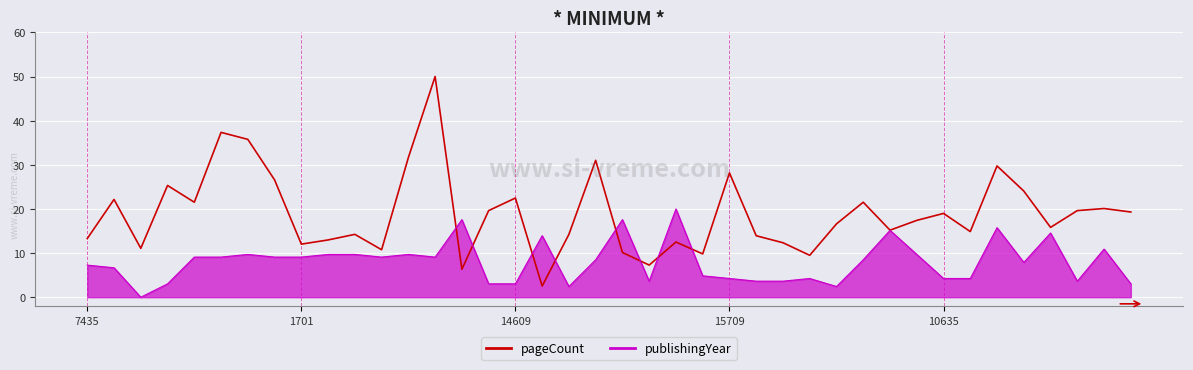

Rank the series by their maximum value, from lowest to highest.

publishingYear, pageCount